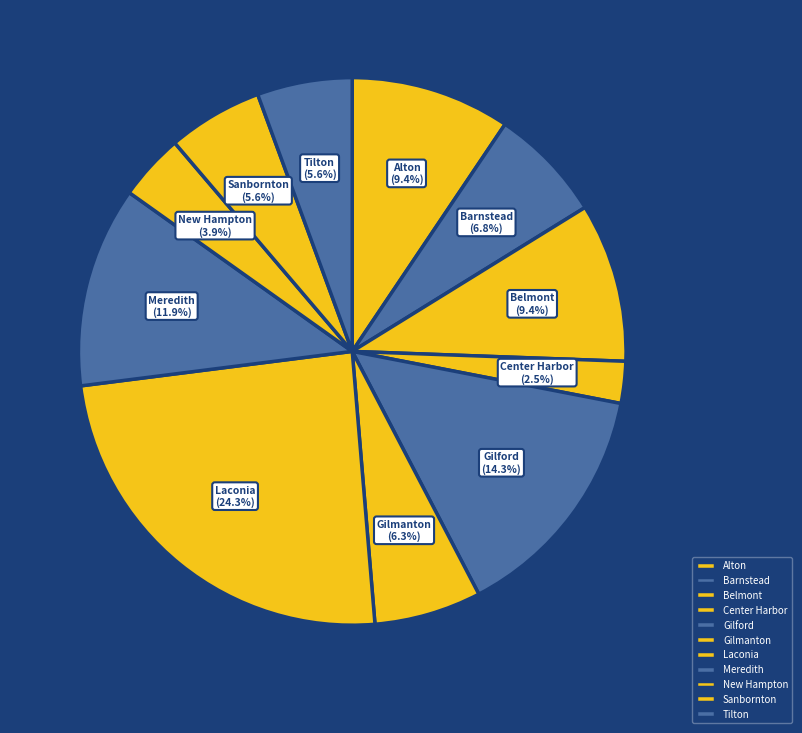

To the nearest percent, what is the difference between the largest and smallest slice percentages?

22%